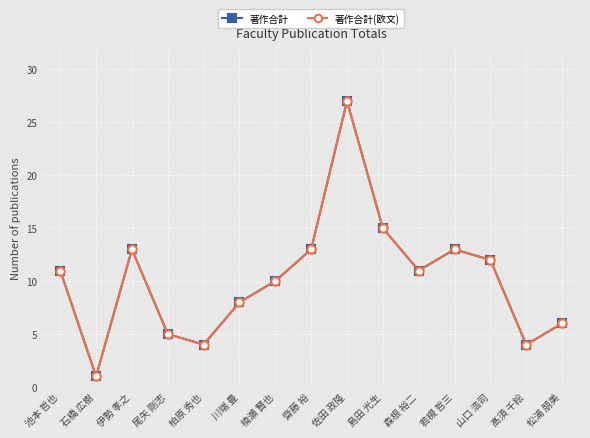

What is the total value across all series at 池本 哲也?

22